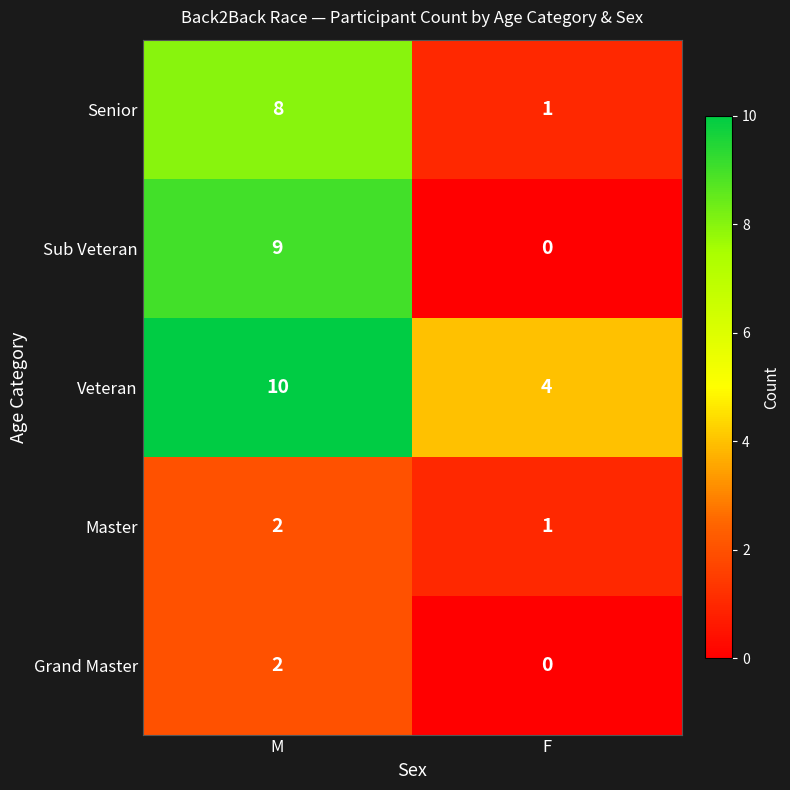

Which label corresponds to the largest value in the chart?

M